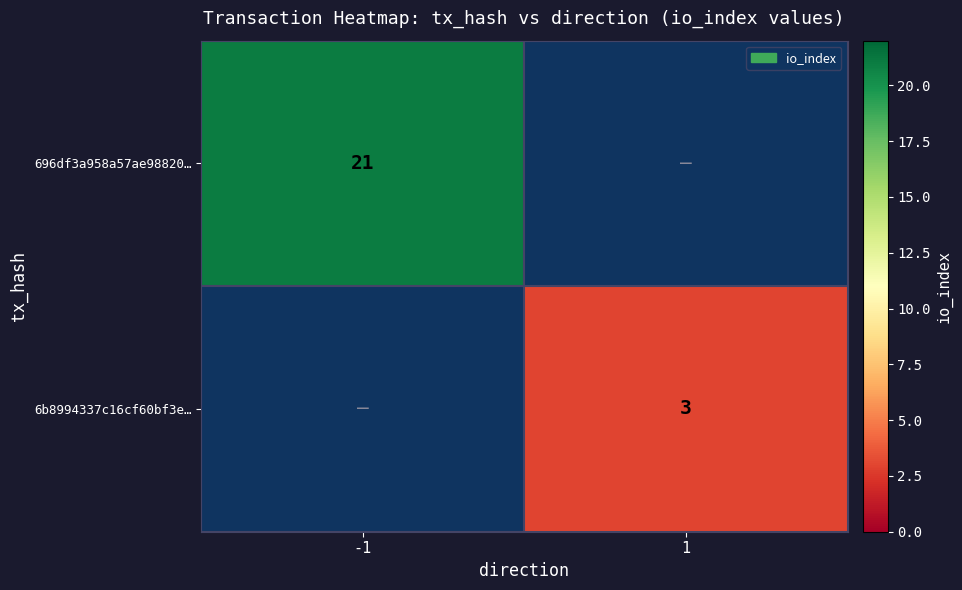

The value of 696df3a958a57ae98820… at -1 is 21. True or false?

True